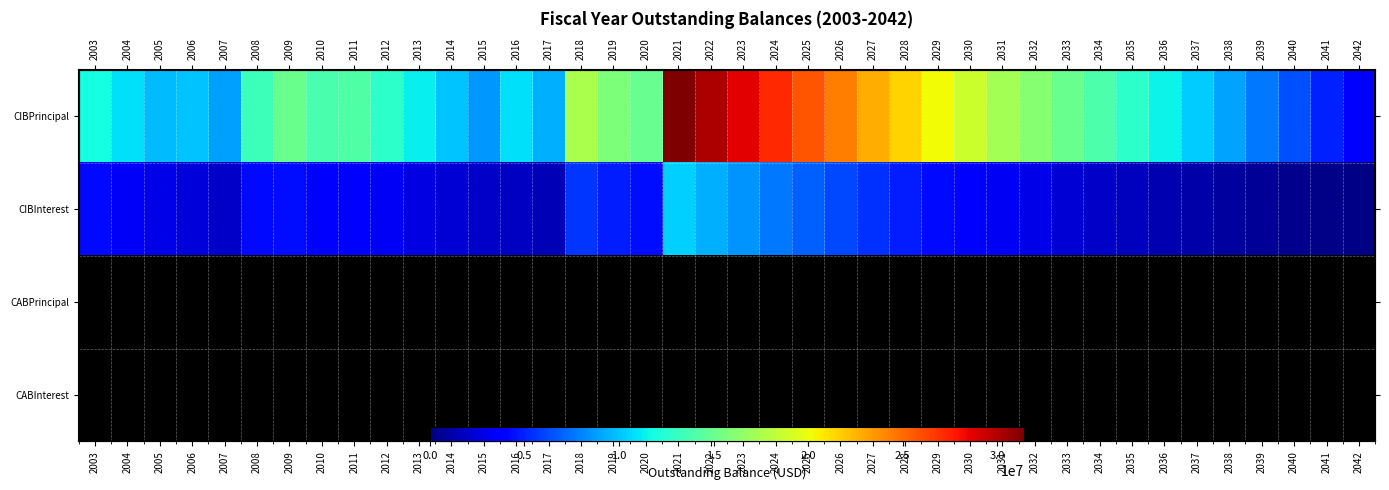

How many data points does each series have?

40